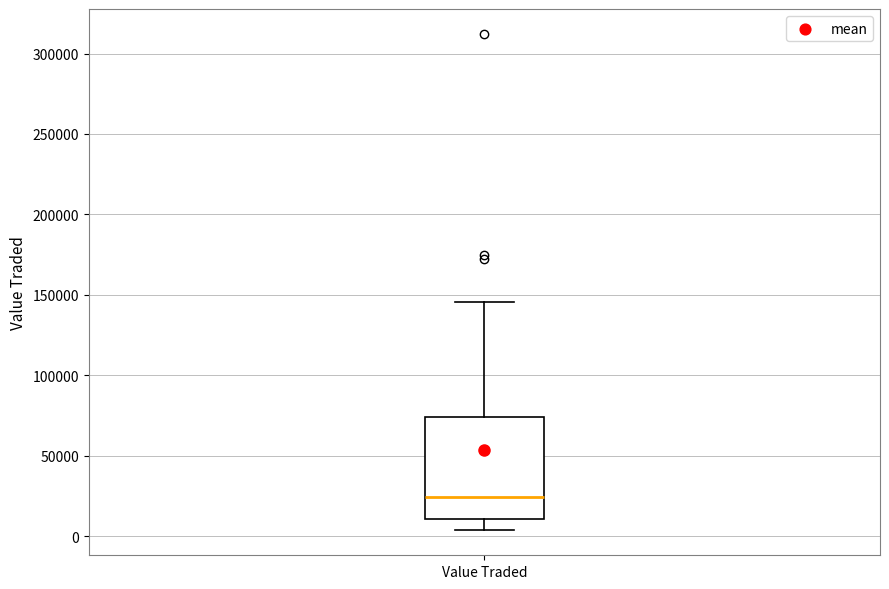

Read this box plot against the y-axis: the position of the median line, the range covered by the box, and the ends of both whiskers. The values are not printed on the chart, so give them approximately, as read against the axis.

median 25000, box 10000 to 75000, whiskers 5000 to 145000